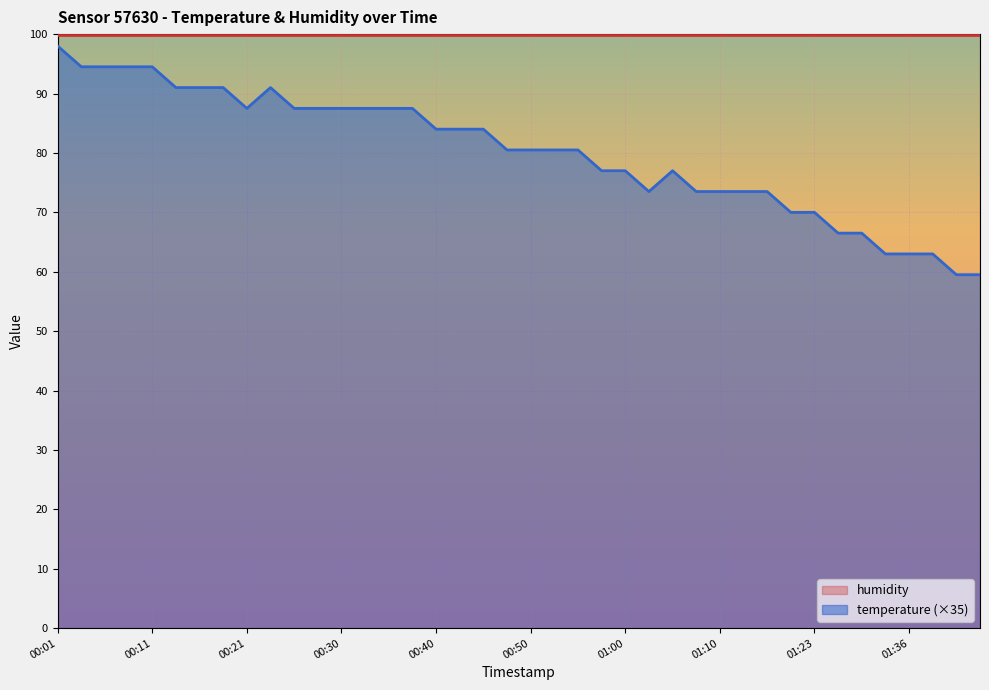

How many categories are shown in the chart?

40